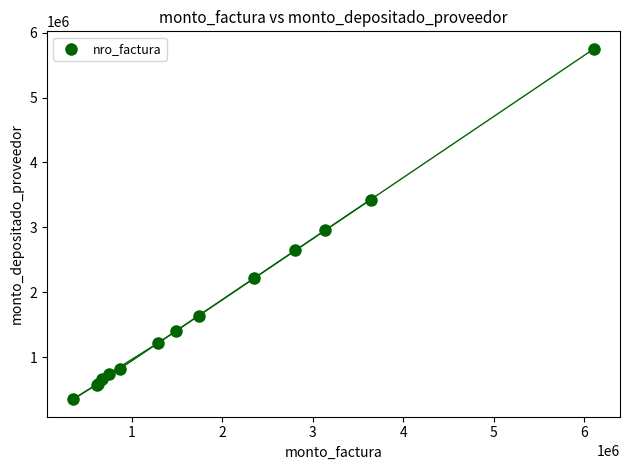

What Y value in the scatter plot is closest to 3051064?

2954825